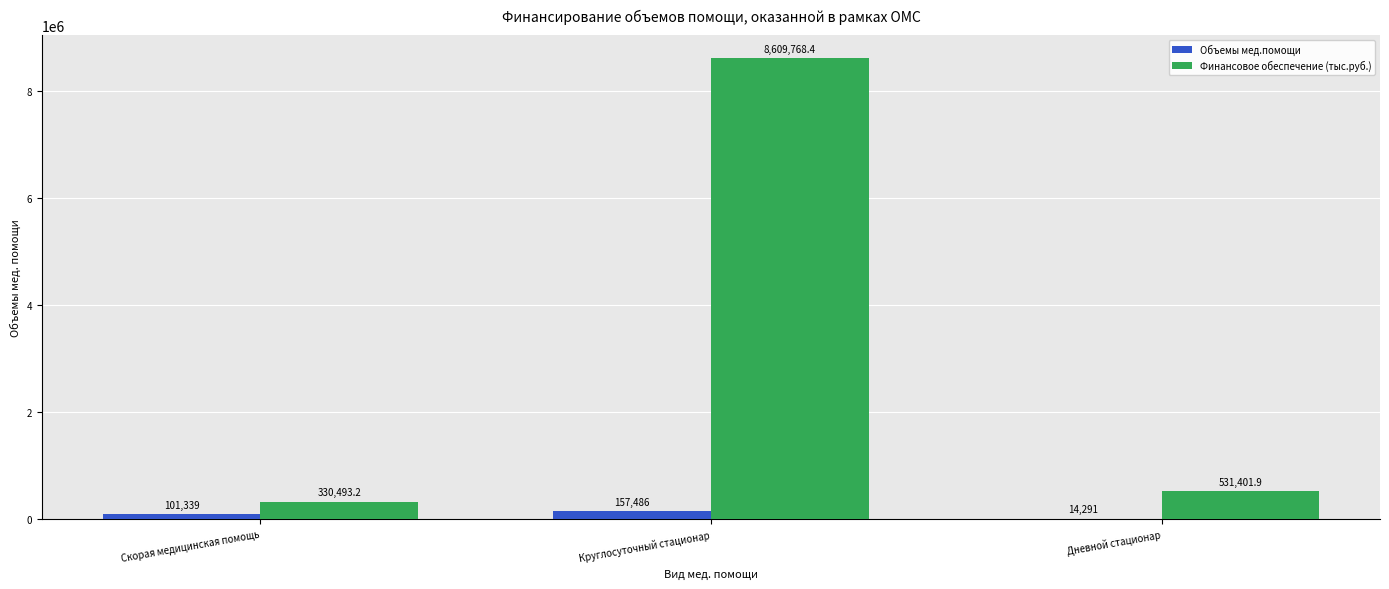

Which series changed the most between Скорая медицинская помощь and Круглосуточный стационар?

Финансовое обеспечение (тыс.руб.)